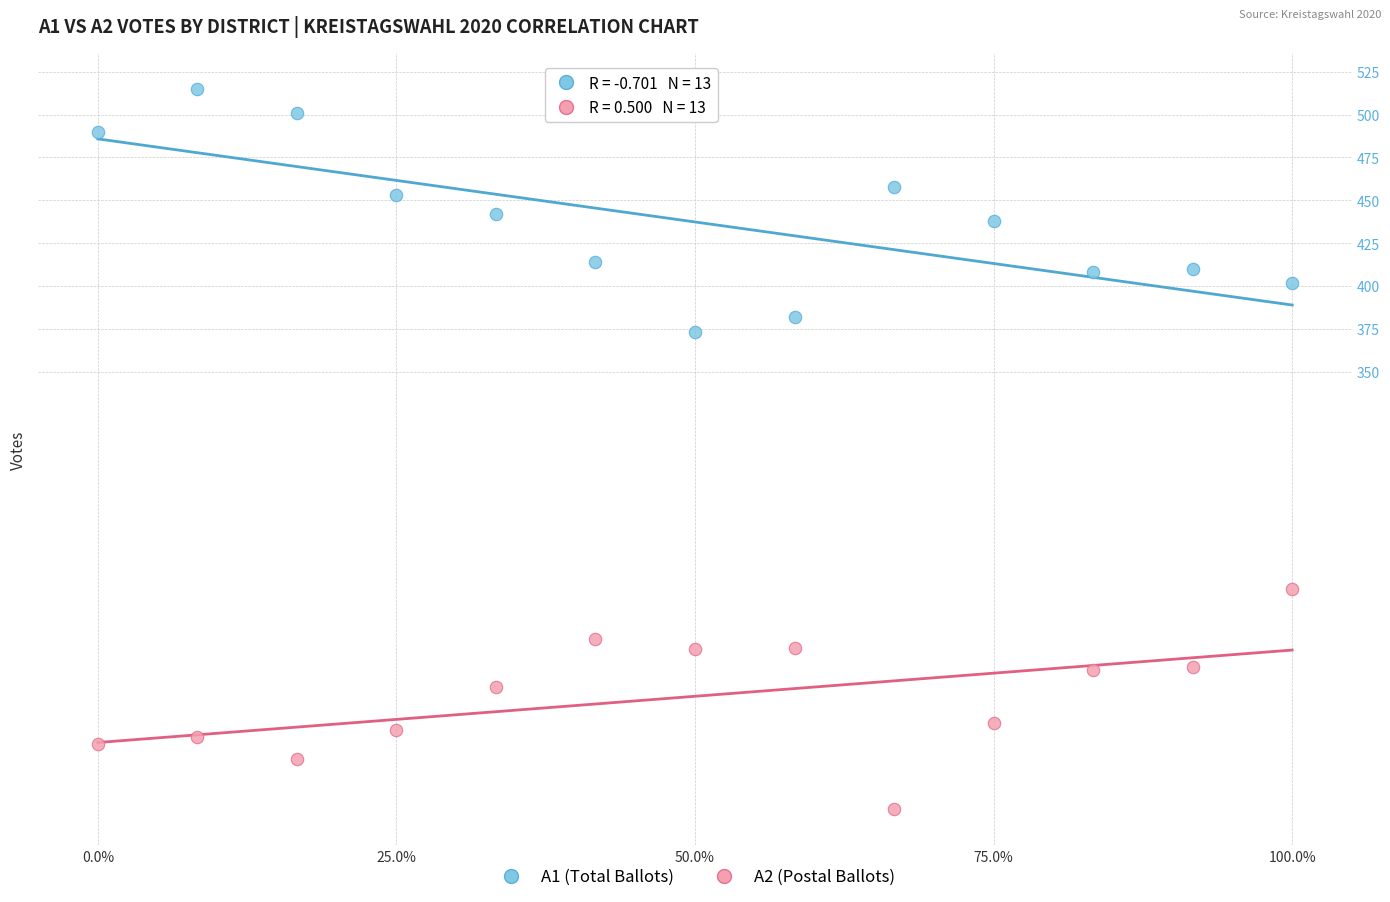

What are all the series names shown in the legend?

A1 (Total Ballots), A2 (Postal Ballots)